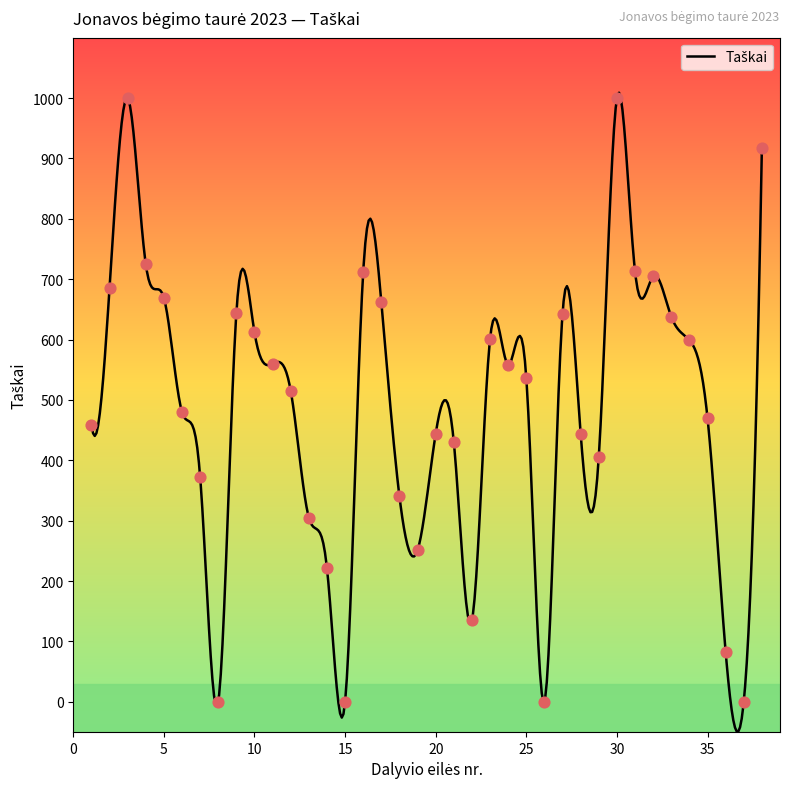

Which has a higher value, 22 or 28?

28